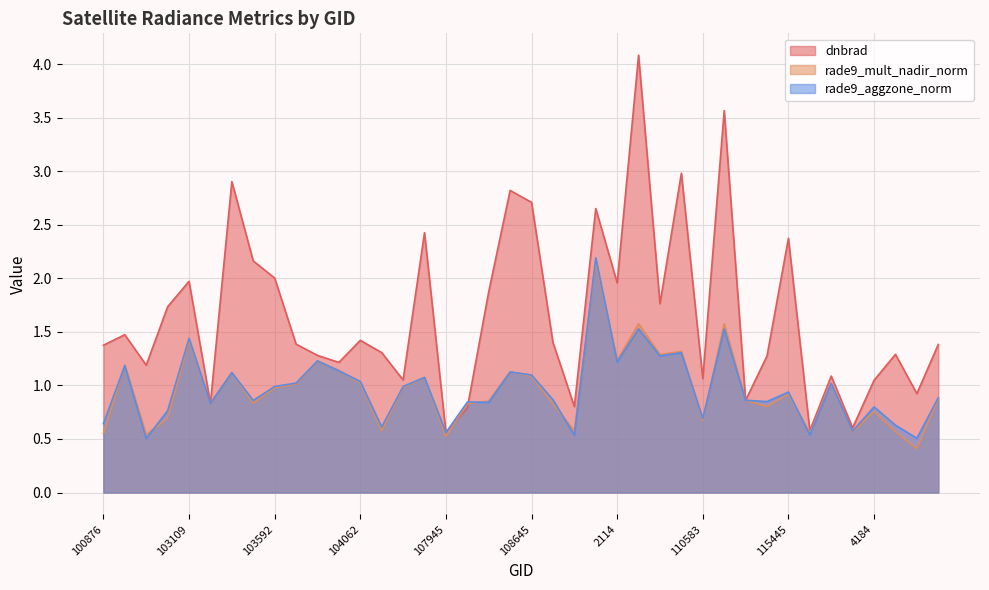

True or false: rade9_mult_nadir_norm and rade9_aggzone_norm cross at least once.

True